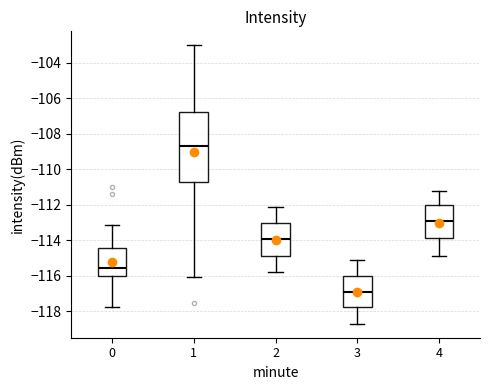

Reading left to right, read every box against the y-axis: the position of its median line, the range the box covers, and the ends of its whiskers. The values are not printed on the chart, so give them approximately, as read against the axis.

0: median -115.6, box -116.0 to -114.4, whiskers -117.8 to -113.2
1: median -108.6, box -110.8 to -106.8, whiskers -116.0 to -103.0
2: median -114.0, box -114.8 to -113.0, whiskers -115.8 to -112.0
3: median -116.8, box -117.8 to -116.0, whiskers -118.6 to -115.0
4: median -112.8, box -113.8 to -112.0, whiskers -114.8 to -111.2